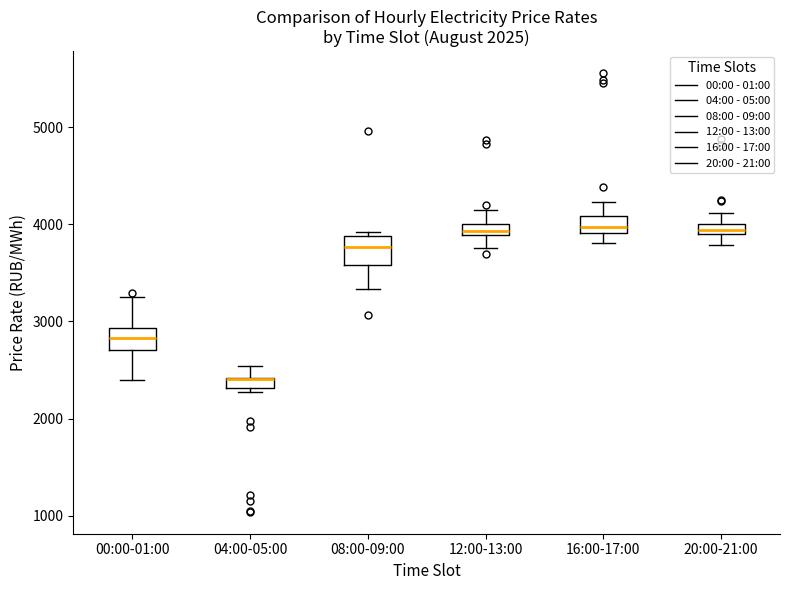

Where does the upper whisker of the box for 20:00-21:00 end on the y-axis? The values are not printed on the chart, so give them approximately, as read against the axis.

4100